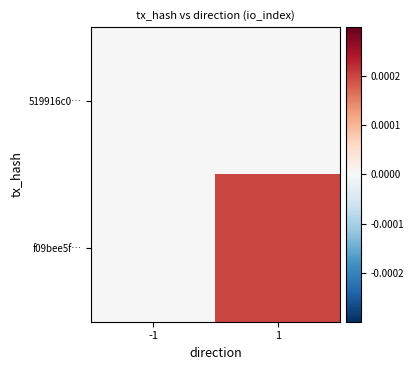

Between -1 and 1, which is larger?

-1